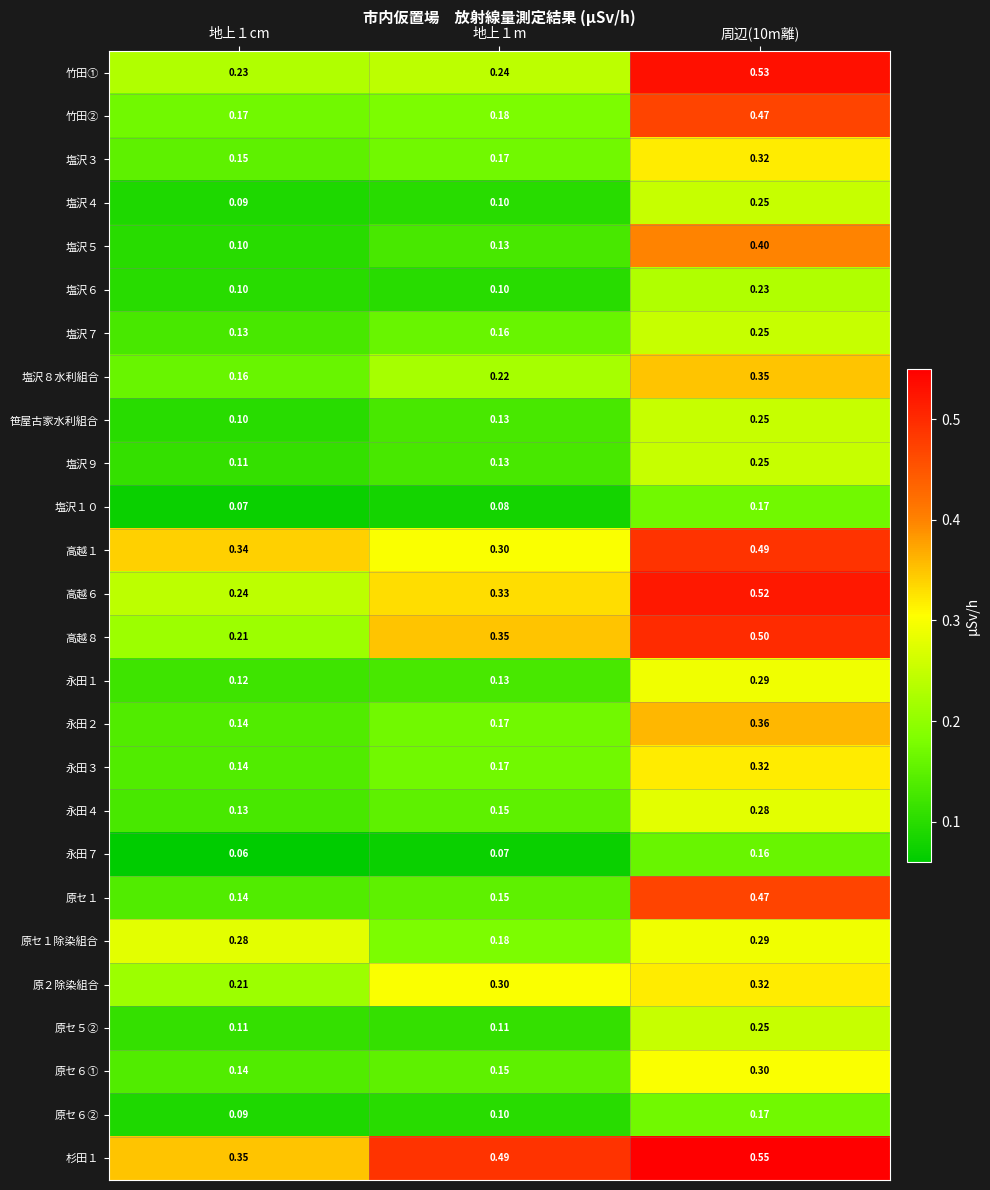

Rank the series at 周辺(10m離) from highest to lowest value.

杉田１, 竹田①, 高越６, 高越８, 高越１, 竹田②, 原セ１, 塩沢５, 永田２, 塩沢８水利組合, 塩沢３, 永田３, 原２除染組合, 原セ６①, 永田１, 原セ１除染組合, 永田４, 塩沢４, 塩沢７, 笹屋古家水利組合, 塩沢９, 原セ５②, 塩沢６, 塩沢１０, 原セ６②, 永田７